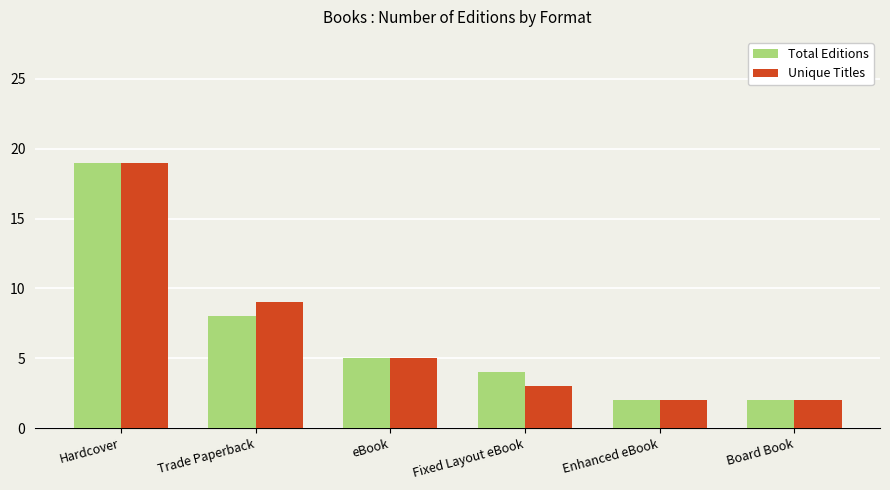

How many series are shown in this chart?

2